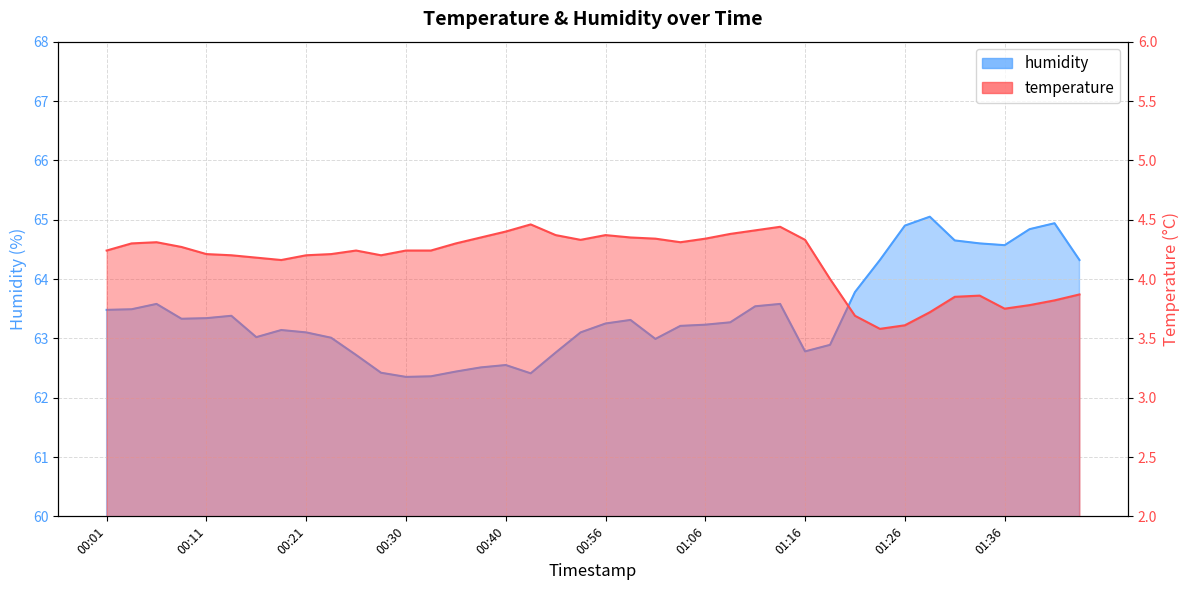

Does the chart display data point markers on the line(s)?

No